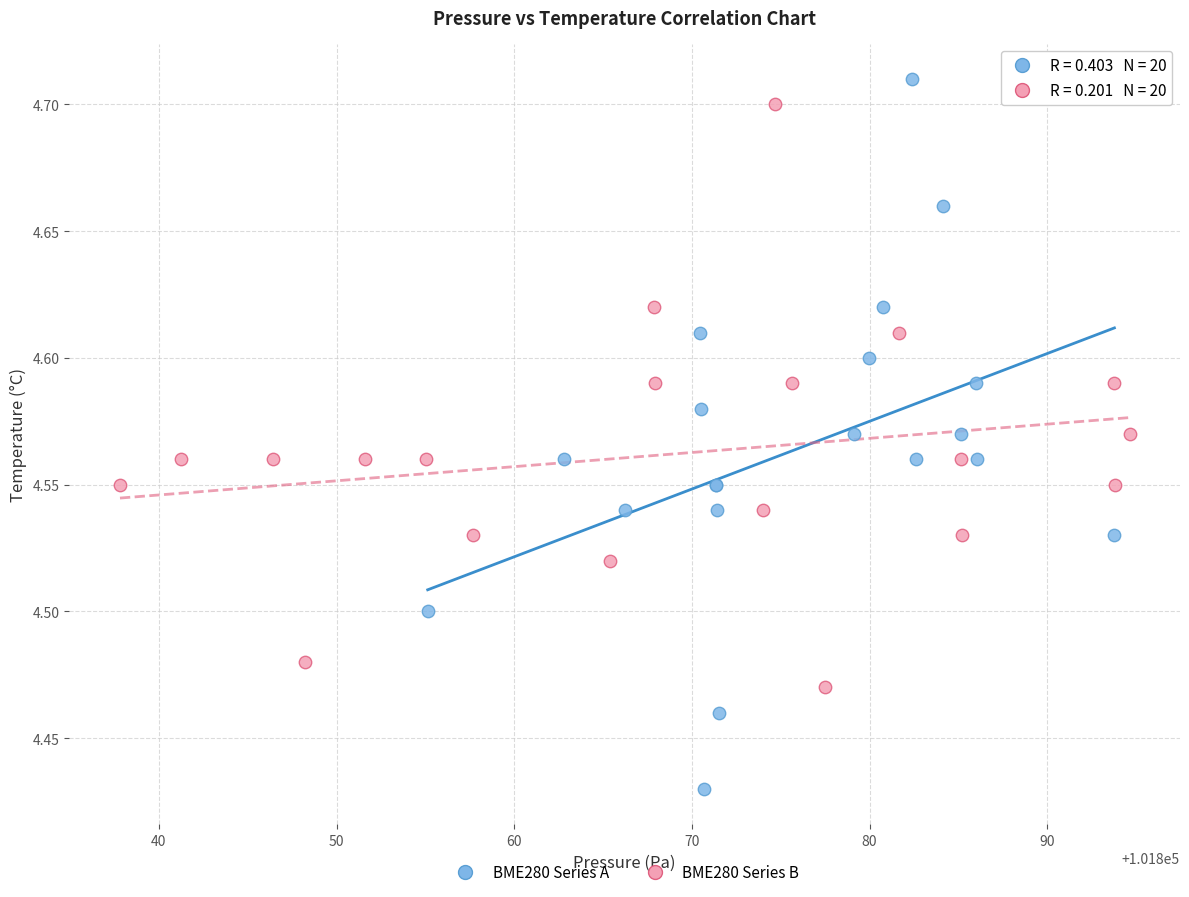

Which series has the largest Y range (max minus min)?

BME280 Series A